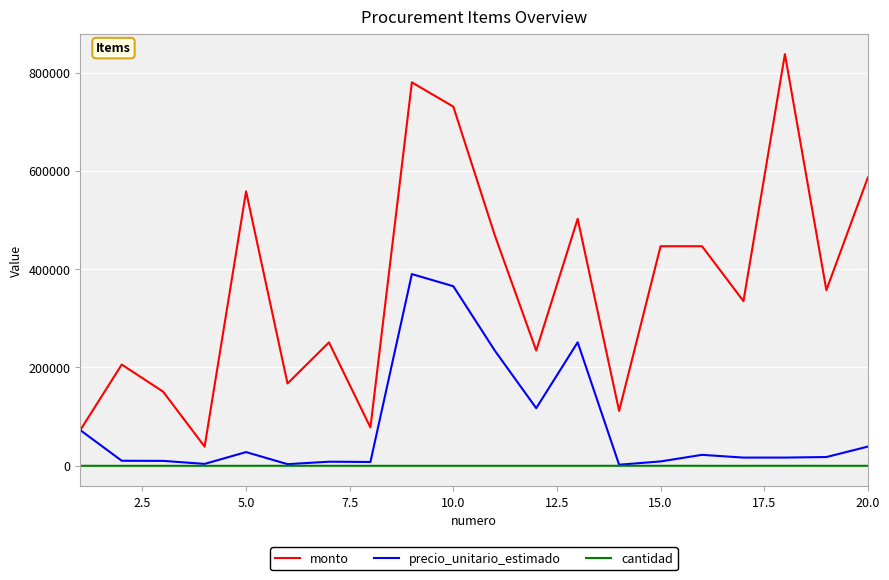

Rank the series by their maximum value, from lowest to highest.

cantidad, precio_unitario_estimado, monto